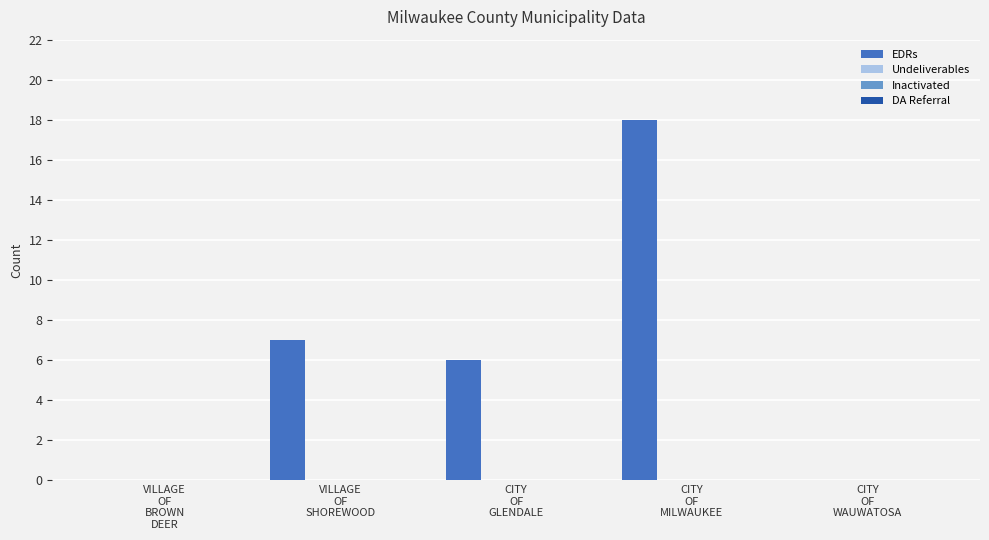

What is the sum of all values?

31